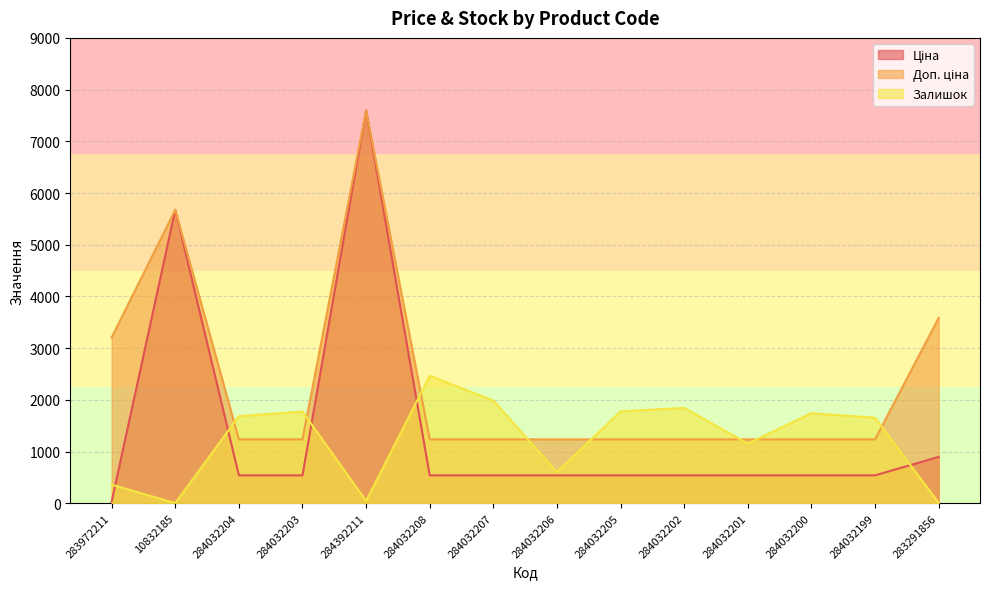

At which category does the chart reach its peak across all series?

284392211